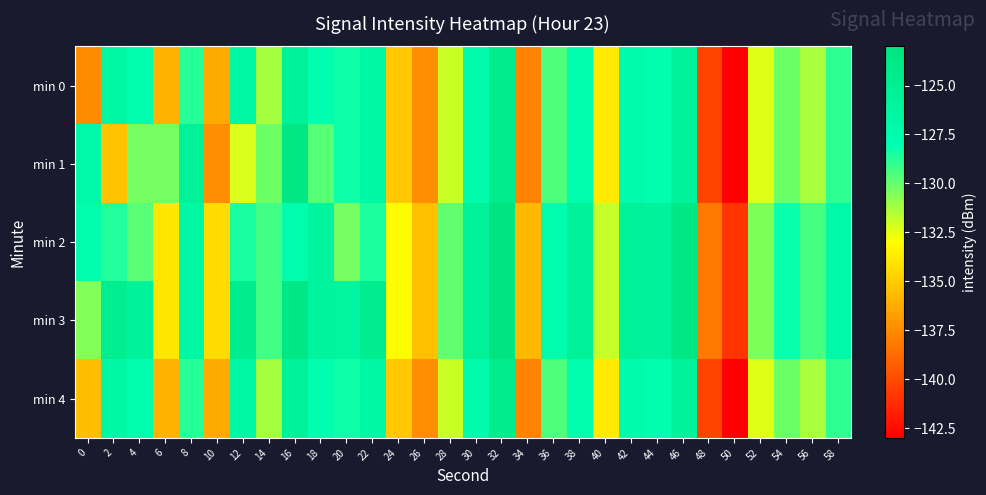

Rank the series at 26 from lowest to highest value.

min 0, min 1, min 4, min 2, min 3